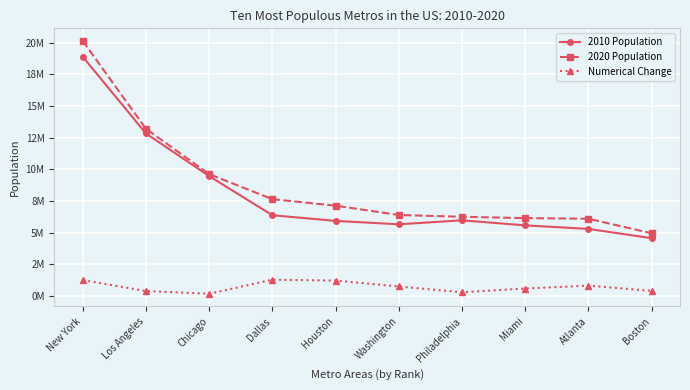

How many values in the Numerical Change series exceed 735622?

4